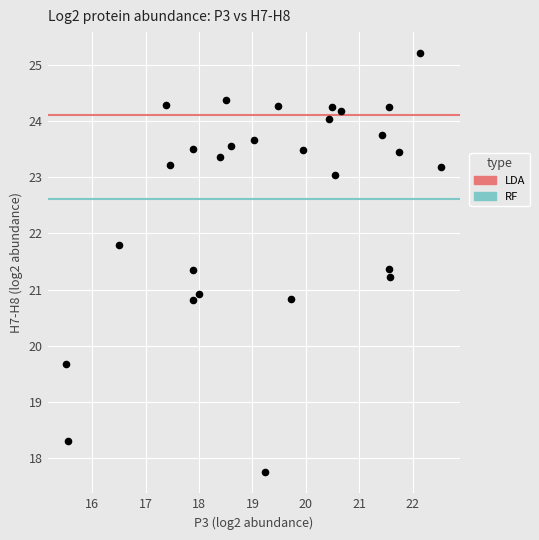

What is the range of Y values (max minus min)?

7.5